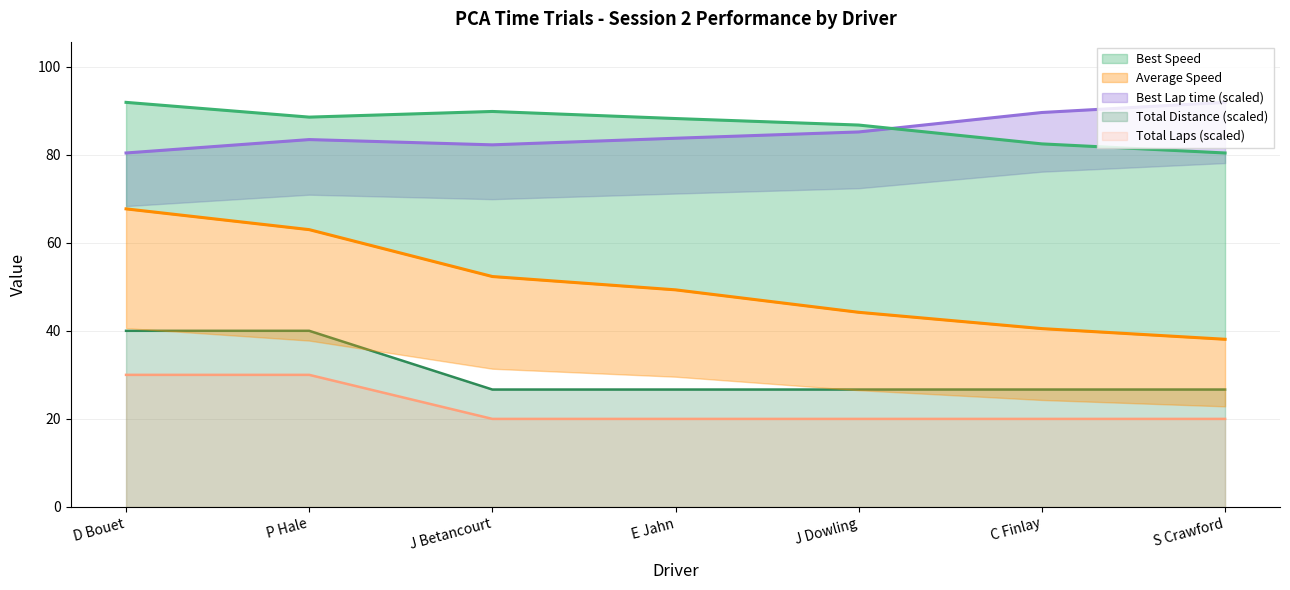

Which series changed the most between D Bouet and C Finlay?

Average Speed